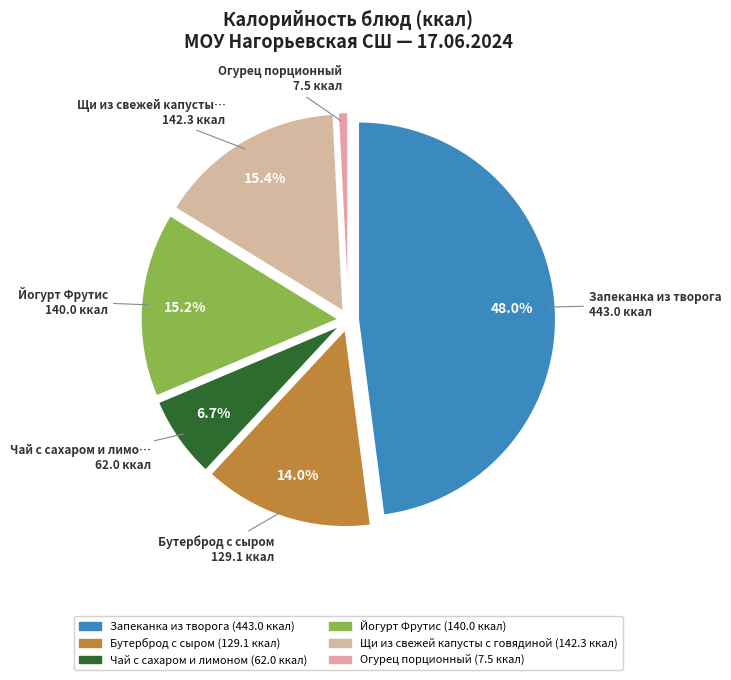

The Бутерброд с сыром slice represents 14% of the pie. True or false?

True